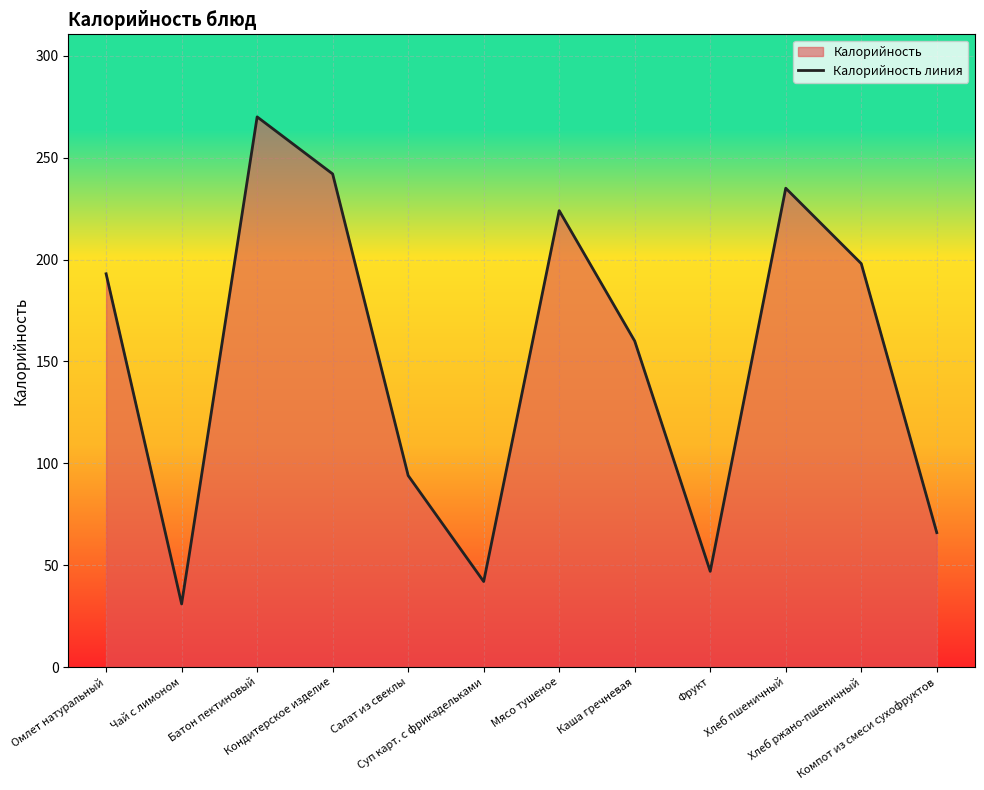

What is the ratio of the value at Батон пектиновый to the value at Суп карт. с фрикадельками?

6.4